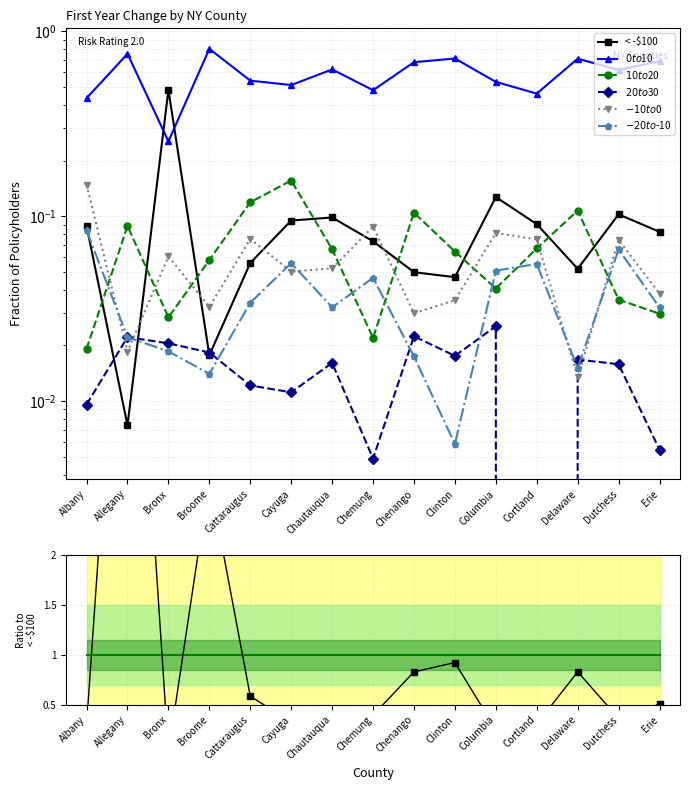

The $-20 to $-10 series shows 0.0 at Erie. True or false?

False